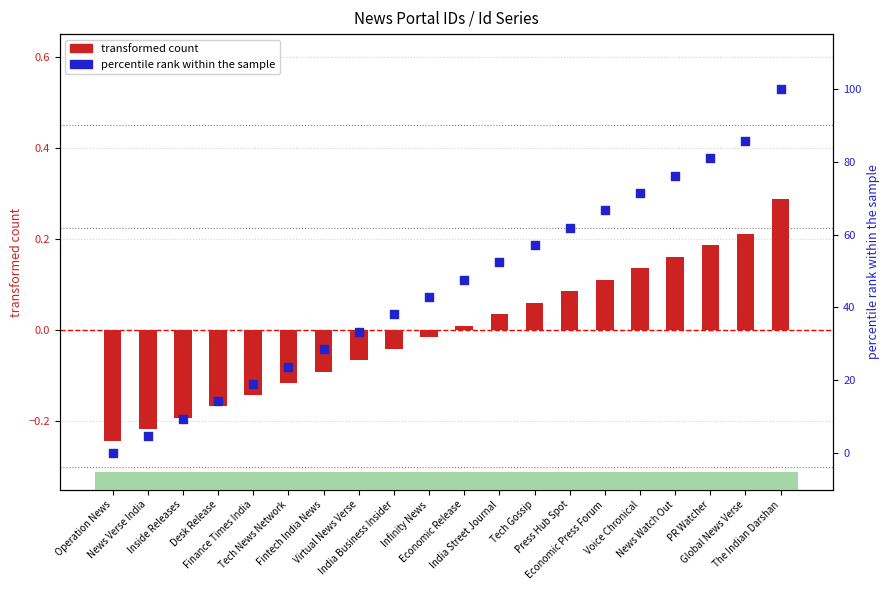

At how many categories does at least one series exceed 80?

3